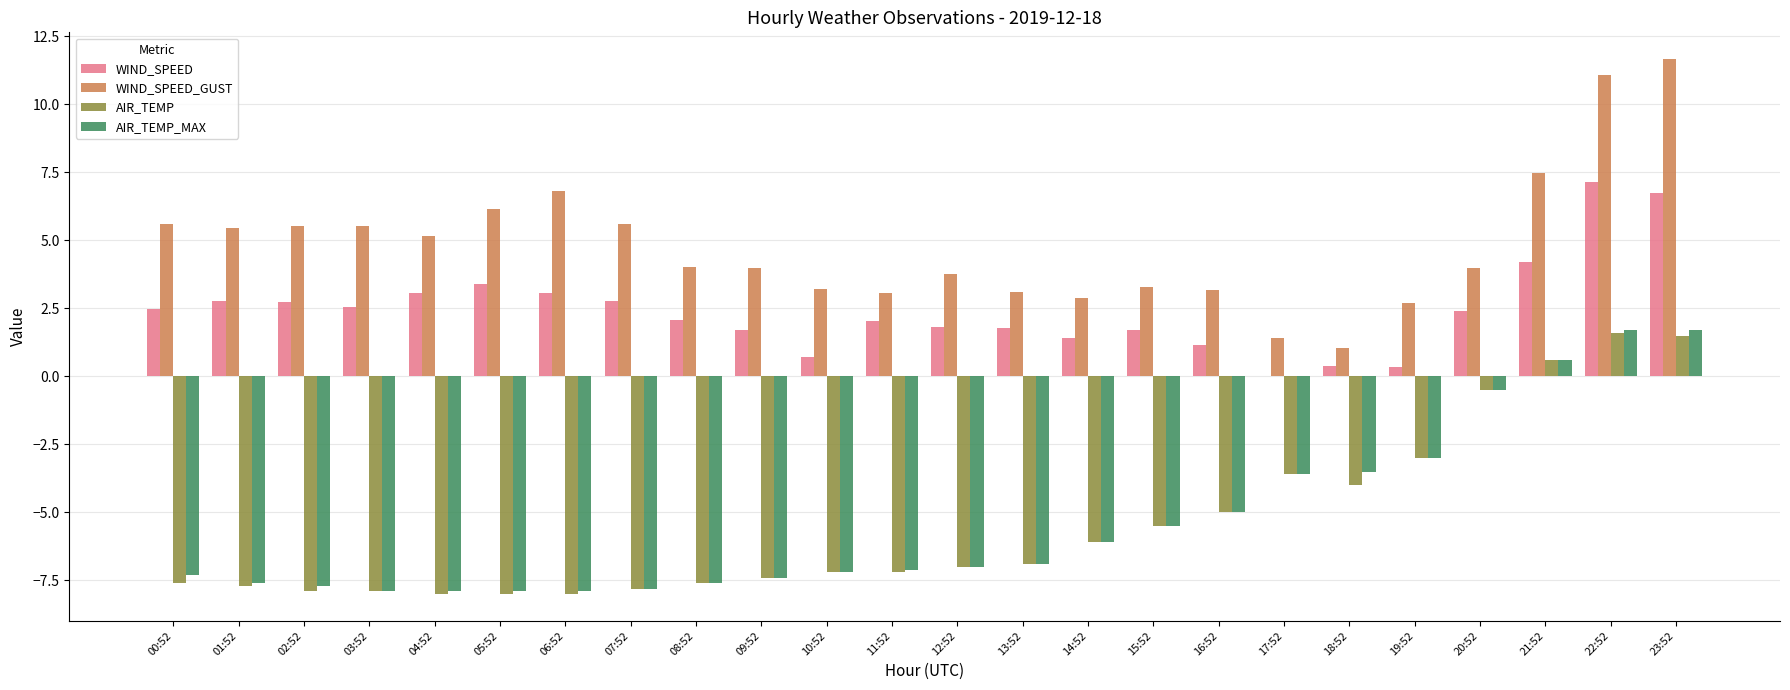

True or false: AIR_TEMP has a value of -7.9 at 03:52.

True